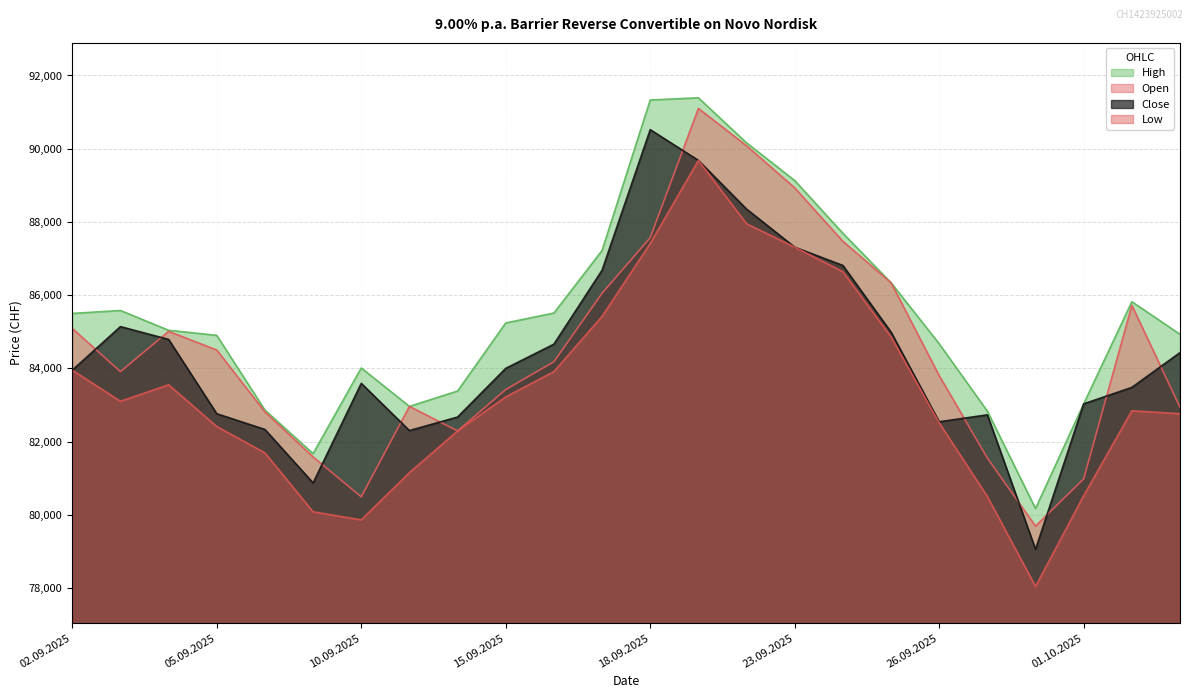

What is the difference between the maximum and minimum values in the Open series?

11410